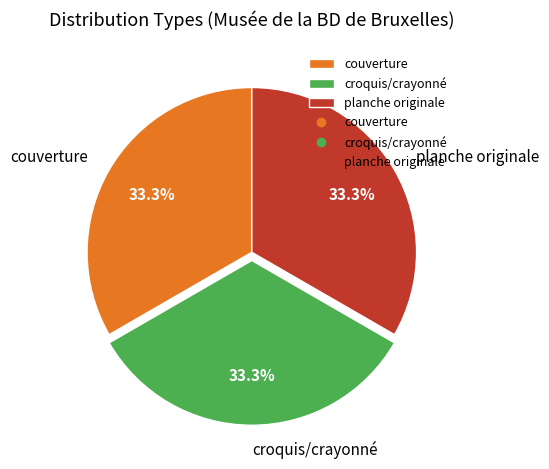

How many segments does this pie chart have?

3